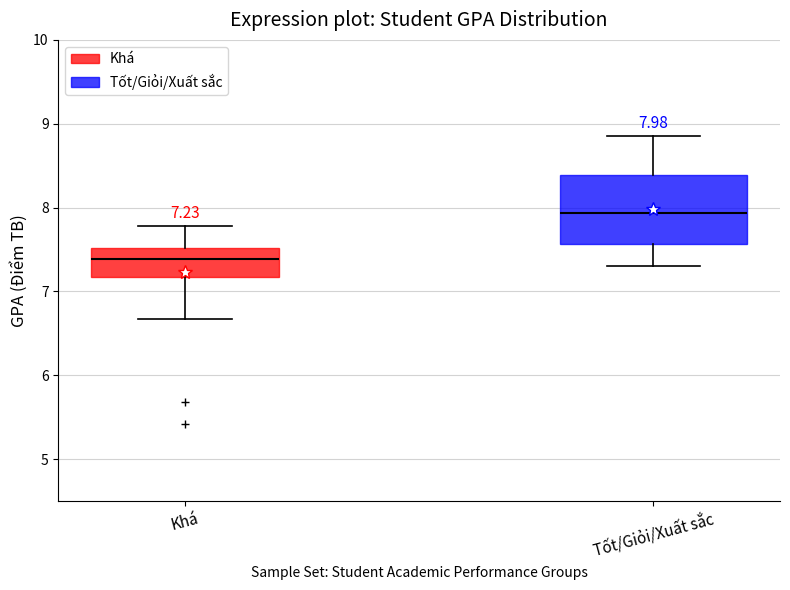

Which box's median line is the highest?

Tốt/Giỏi/Xuất sắc